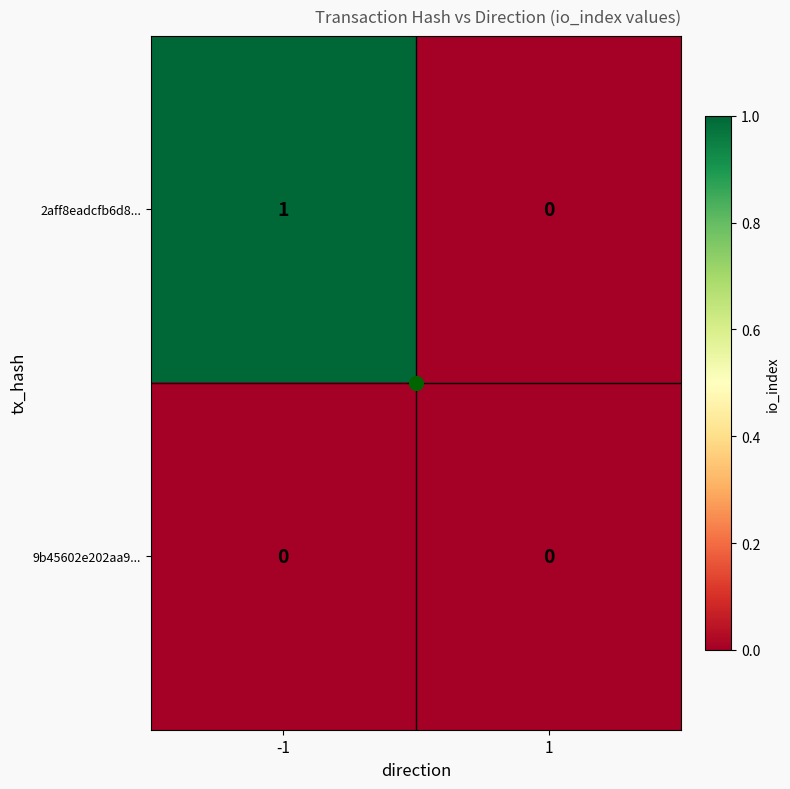

Is it true that 9b45602e202aa9... equals 0 at -1?

True